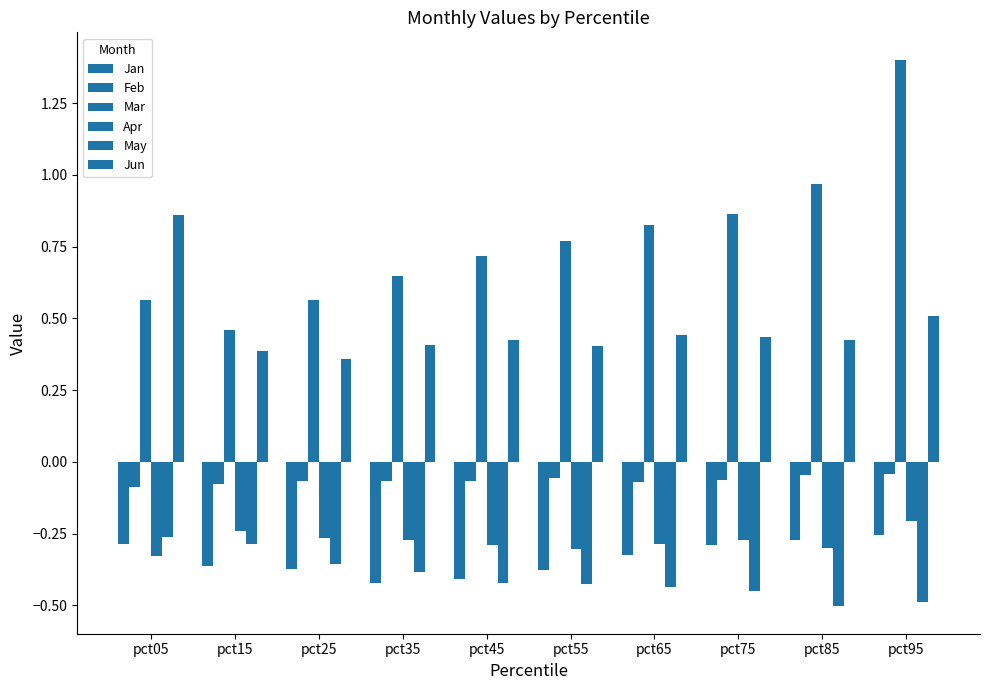

How many bars are there in each group?

6